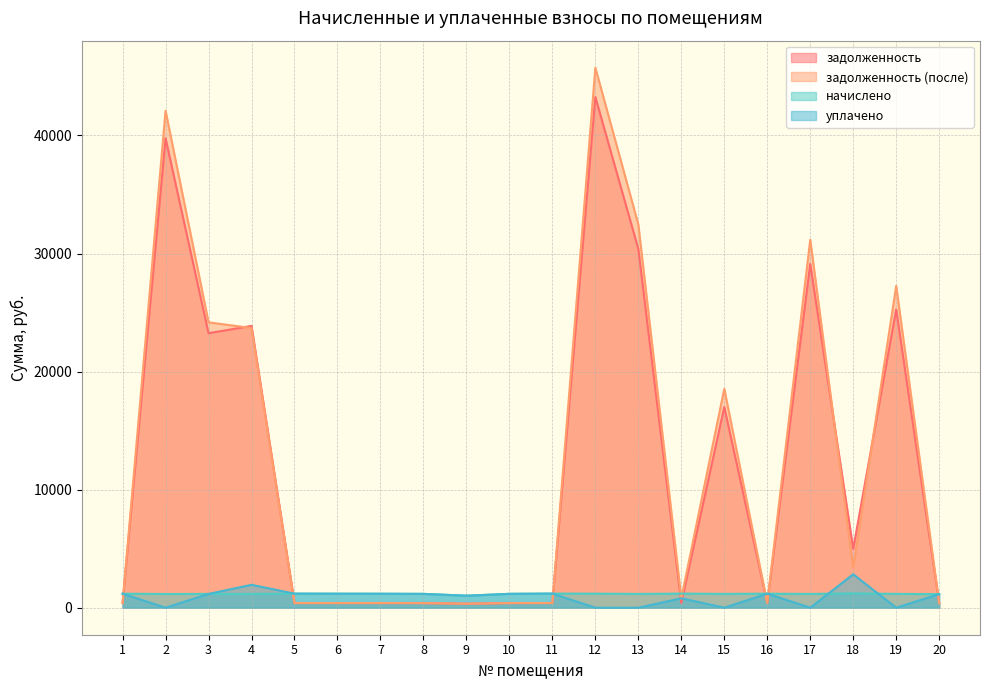

What is the maximum value for уплачено?

2834.1